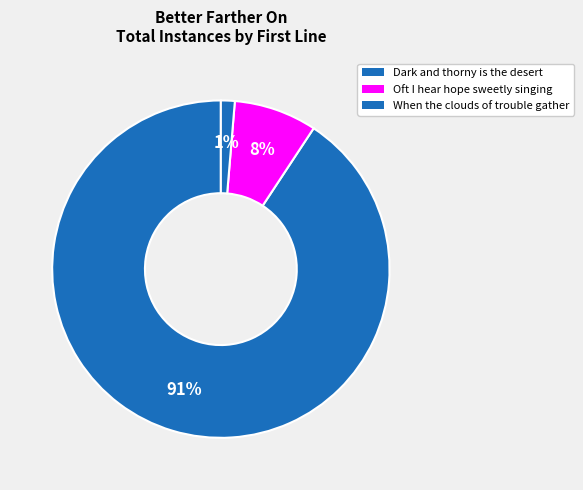

To the nearest percent, what portion does When the clouds of trouble gather represent?

1%